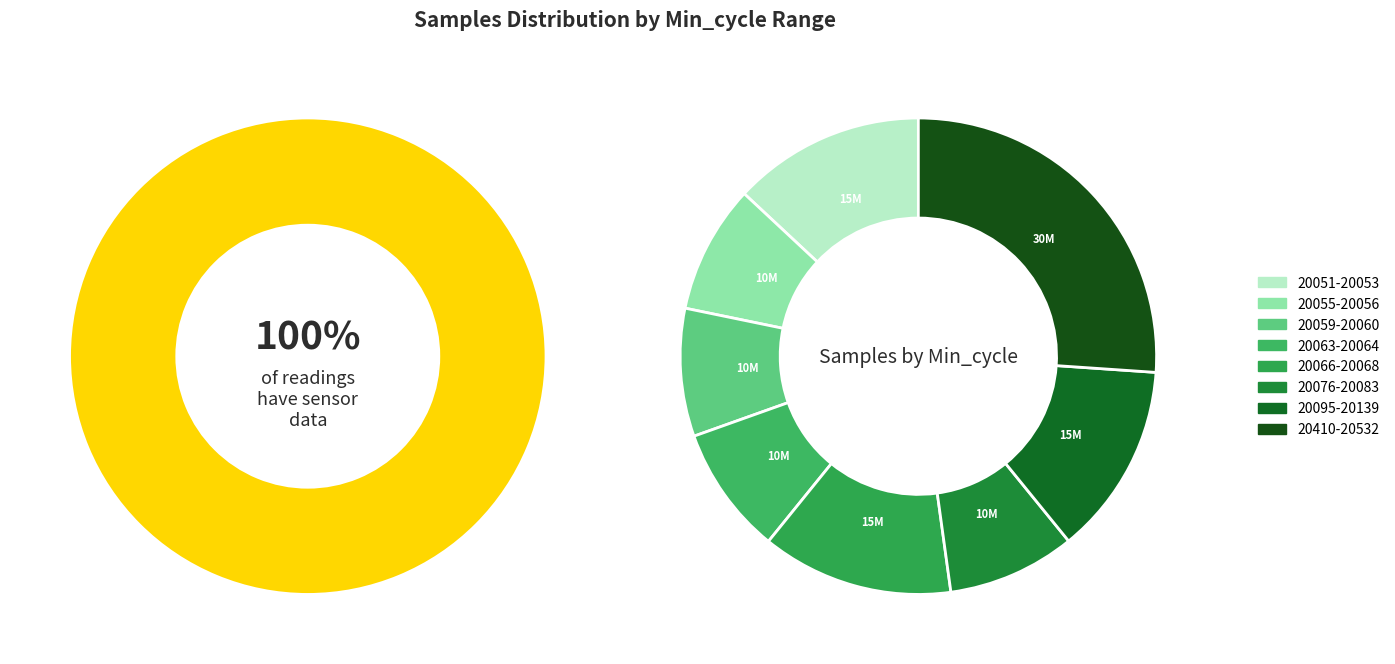

Is 20521 the majority of the pie?

No